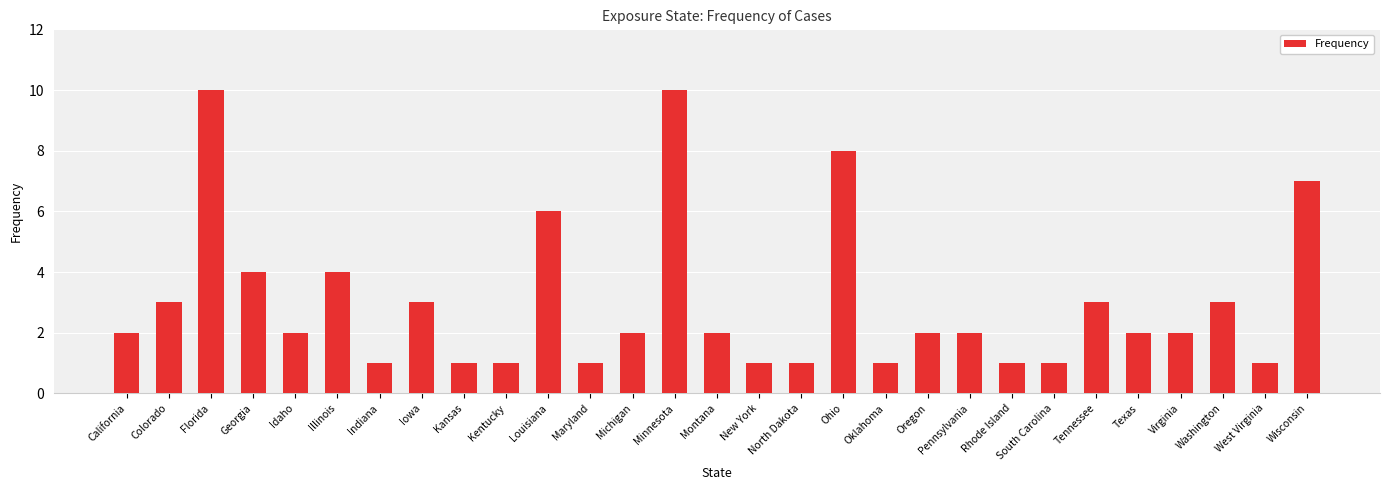

The chart shows a value of 3 at Michigan. True or false?

False